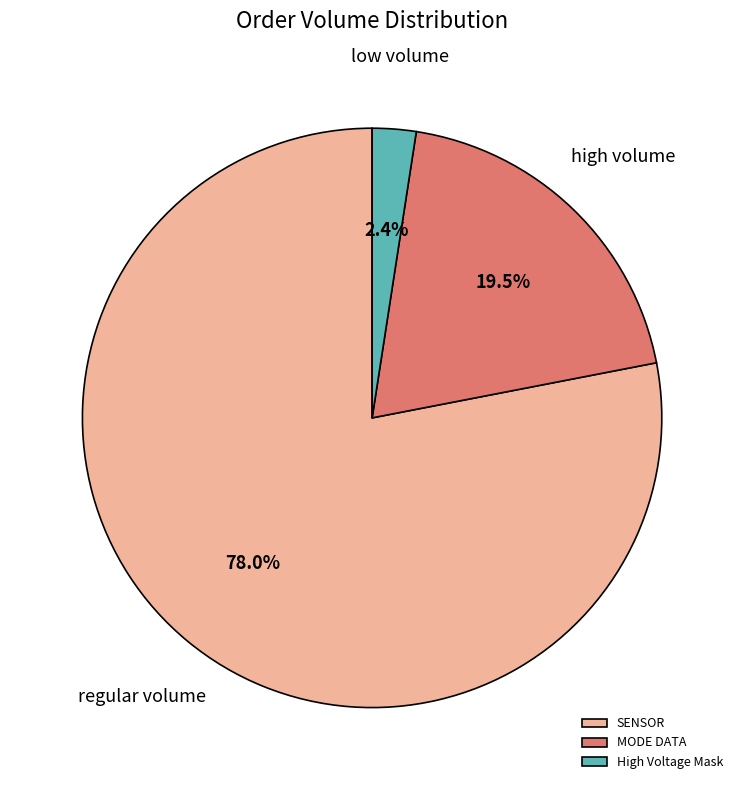

Which category has the biggest portion of the pie?

SENSOR